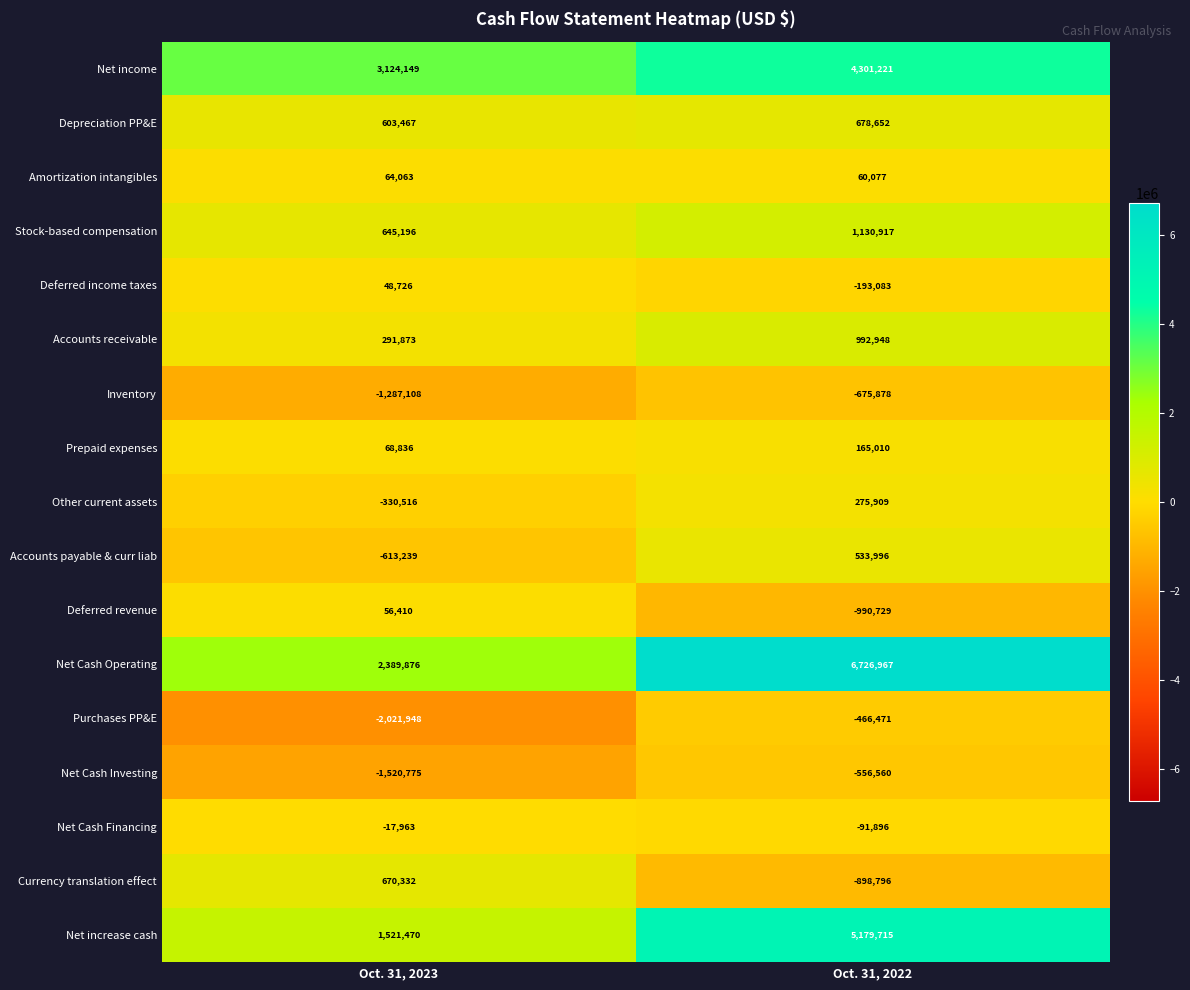

At how many categories does at least one series exceed 5315605?

1